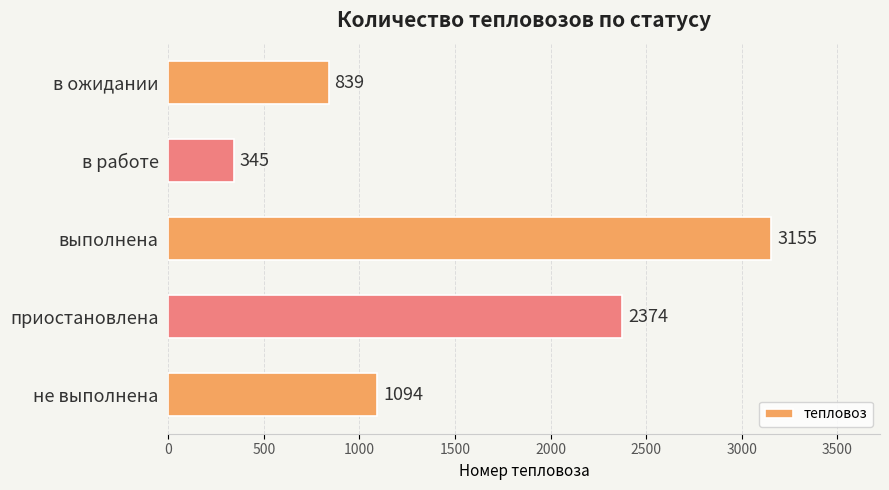

What is the maximum value shown in the chart?

3155